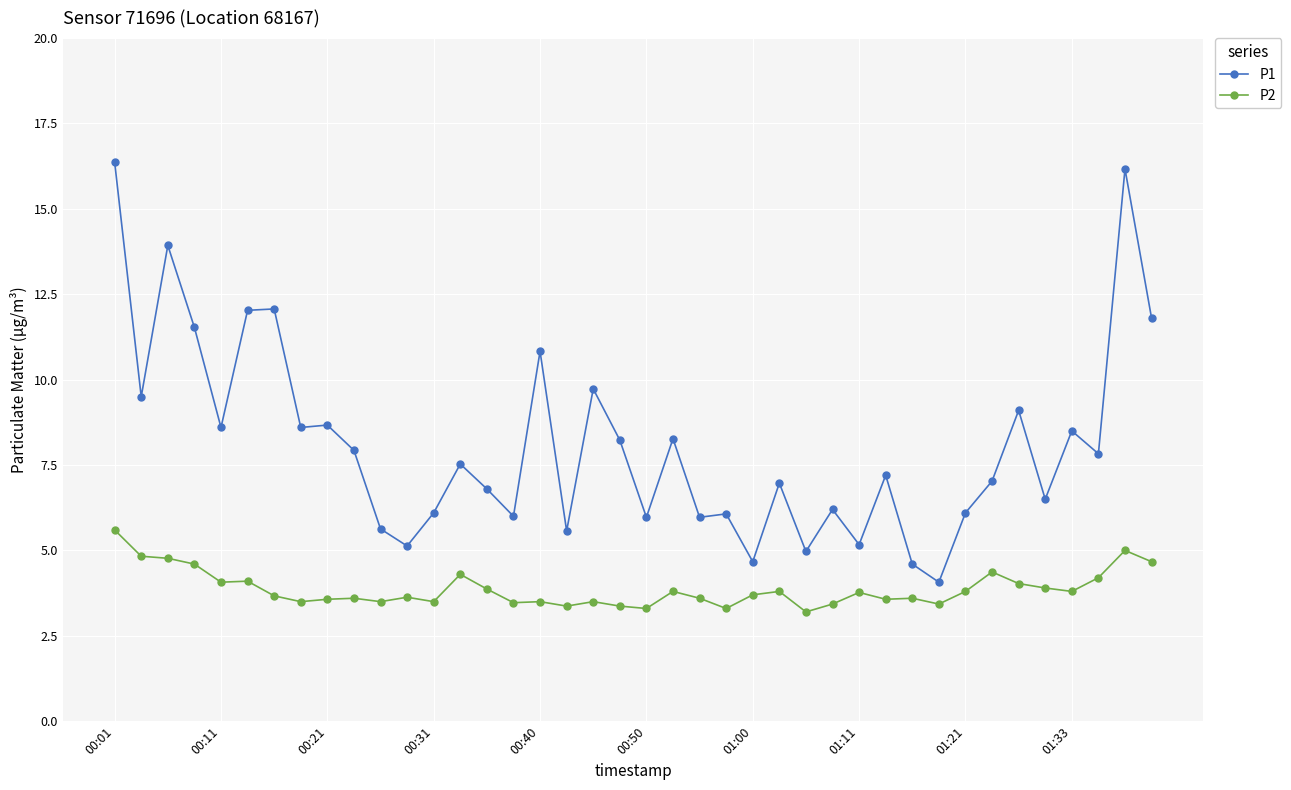

What is the value of the P2 point at the 37th from the left?

3.8